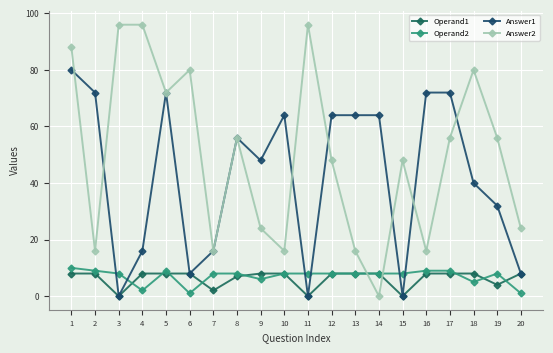

How many values in the Answer2 series are below 56?

10